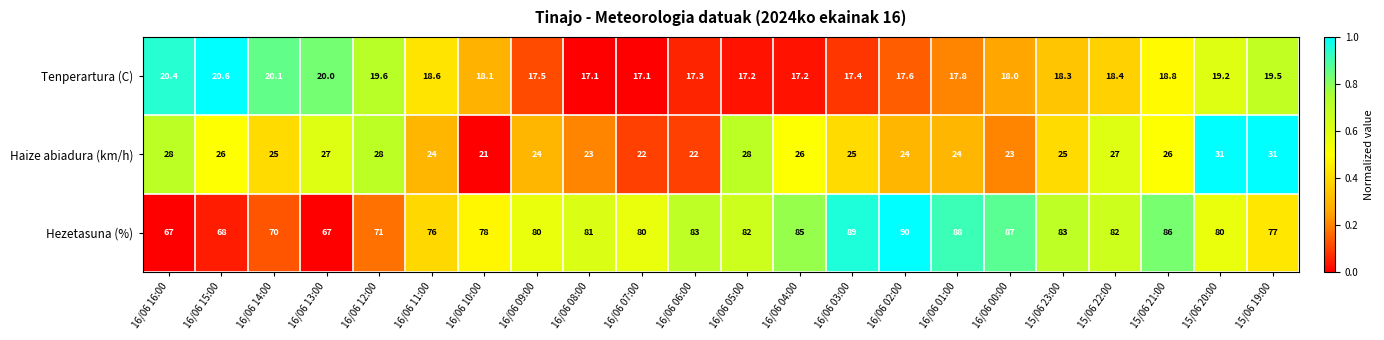

How many series are shown in this chart?

3